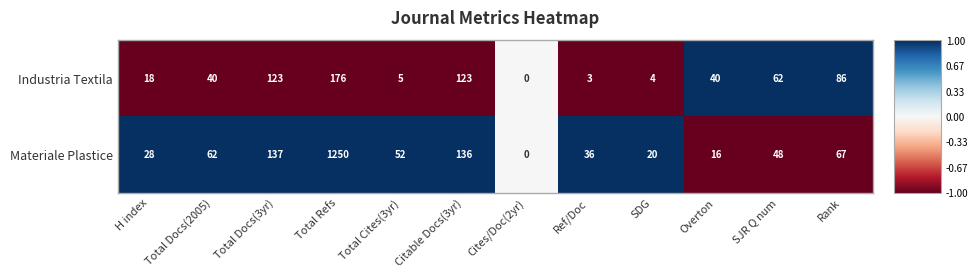

What is the sum of all Industria Textila values?

680